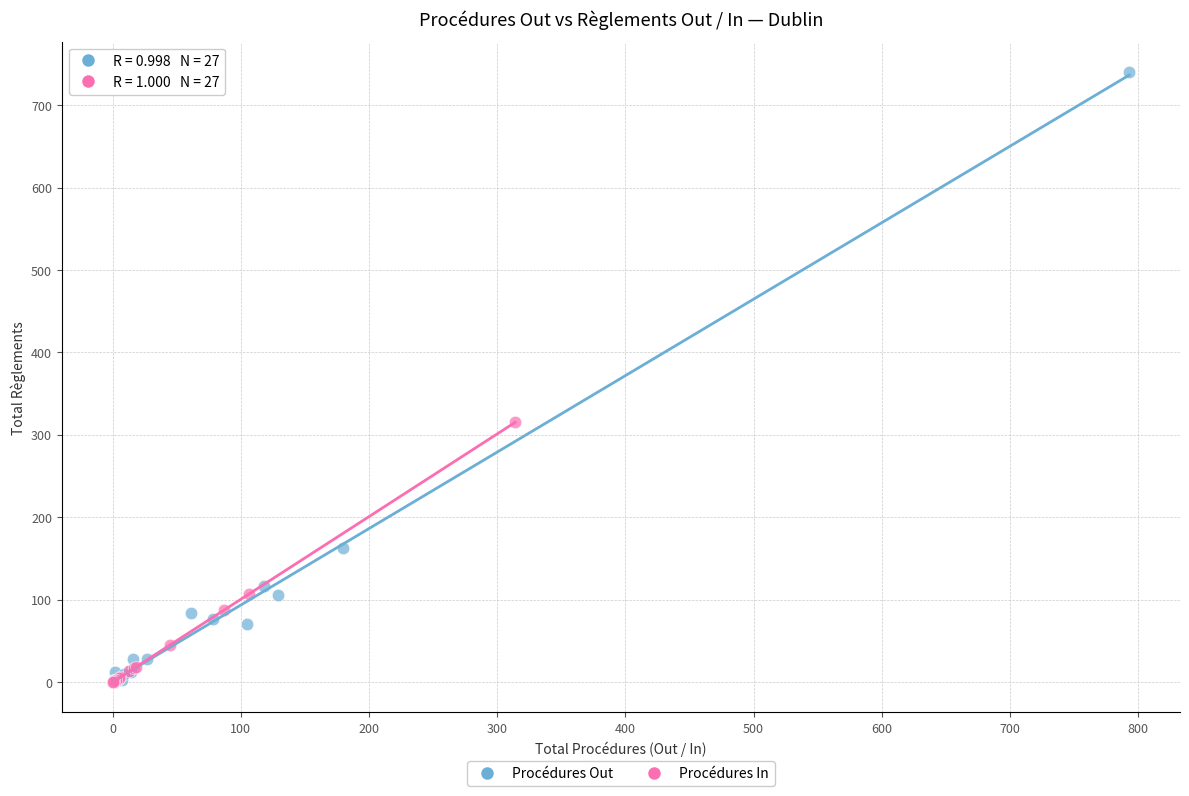

Which series contains the highest Y value?

Procédures Out